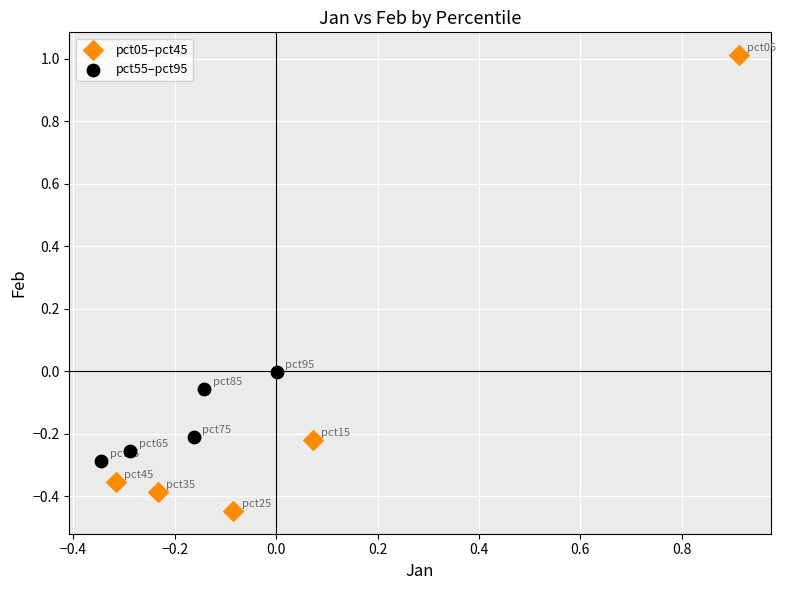

Which series has the widest spread of Y values?

pct05–pct45